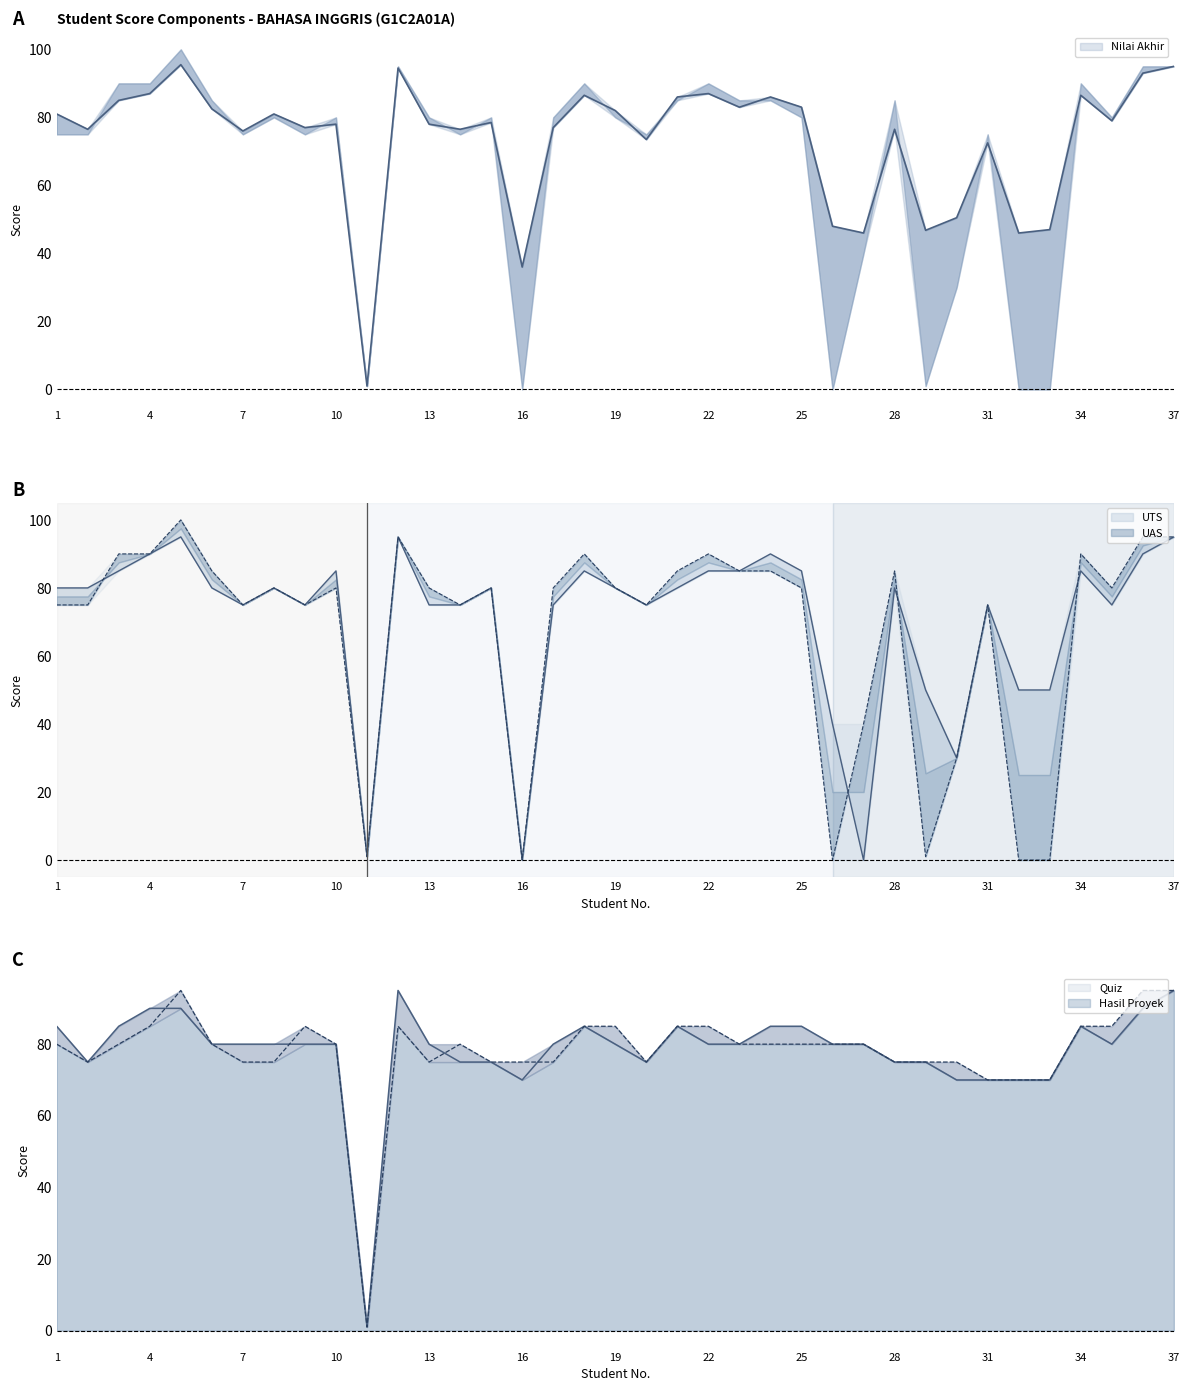

Where is the first local maximum for Hasil Proyek?

5